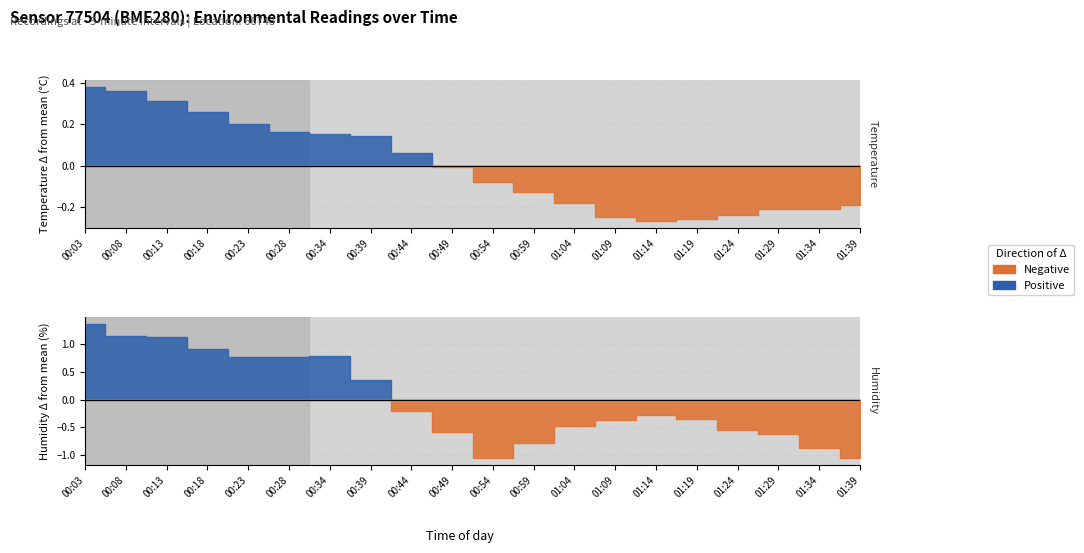

True or false: temperature and pressure_norm intersect in this chart.

False